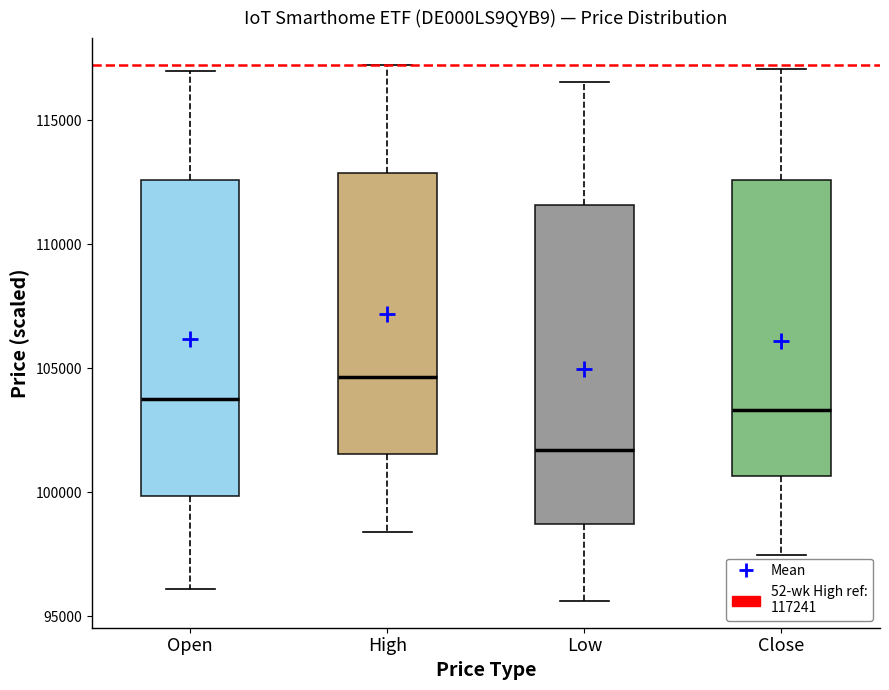

Where does the median line of the box for Low sit on the y-axis? The values are not printed on the chart, so give them approximately, as read against the axis.

101500